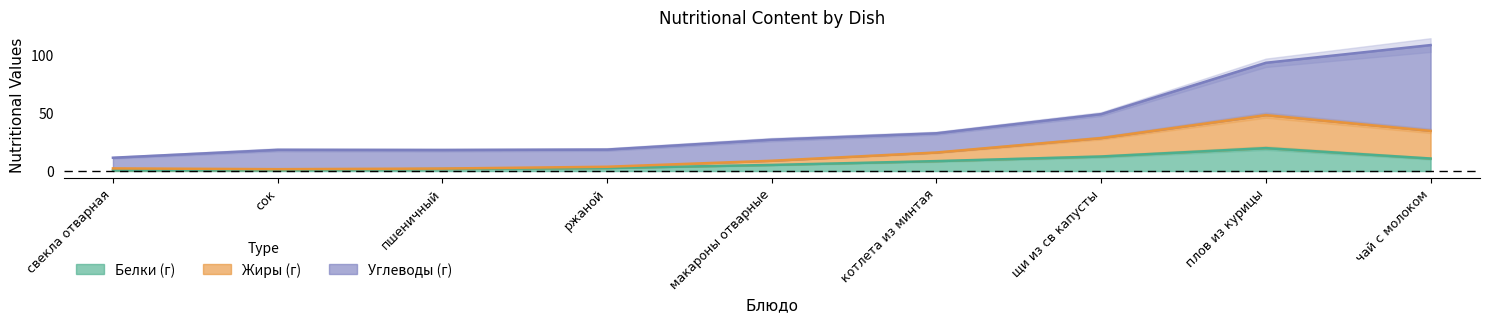

After their last crossing, which series has the higher values: Жиры or Белки?

Жиры